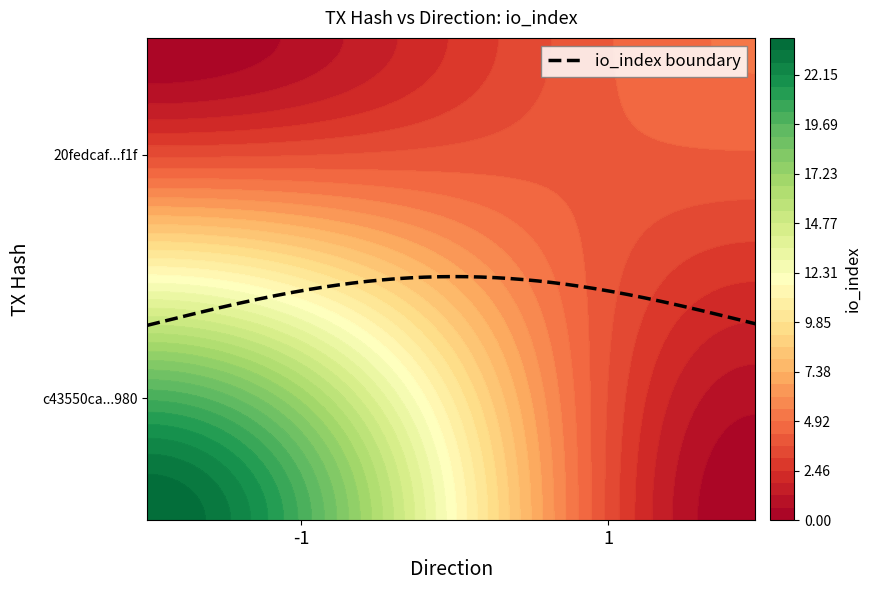

What is the difference between the c43550ca87998448a4668405bc270fb706c5980 values at direction and io_index?

25